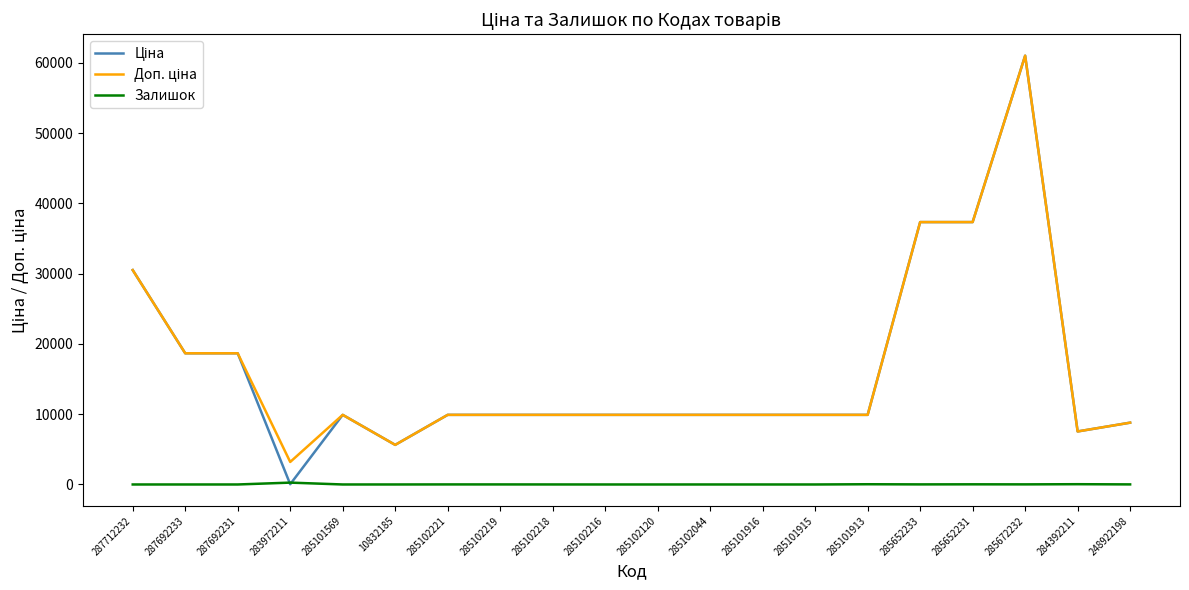

What is the total value across all series at 285102216?

19817.0